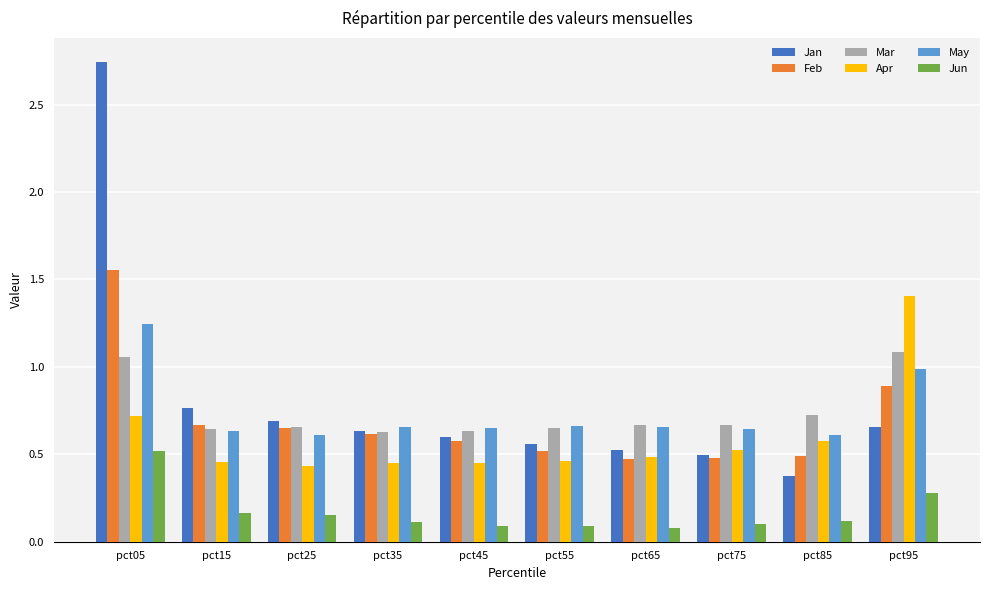

What is the sum of all Jun values?

1.7